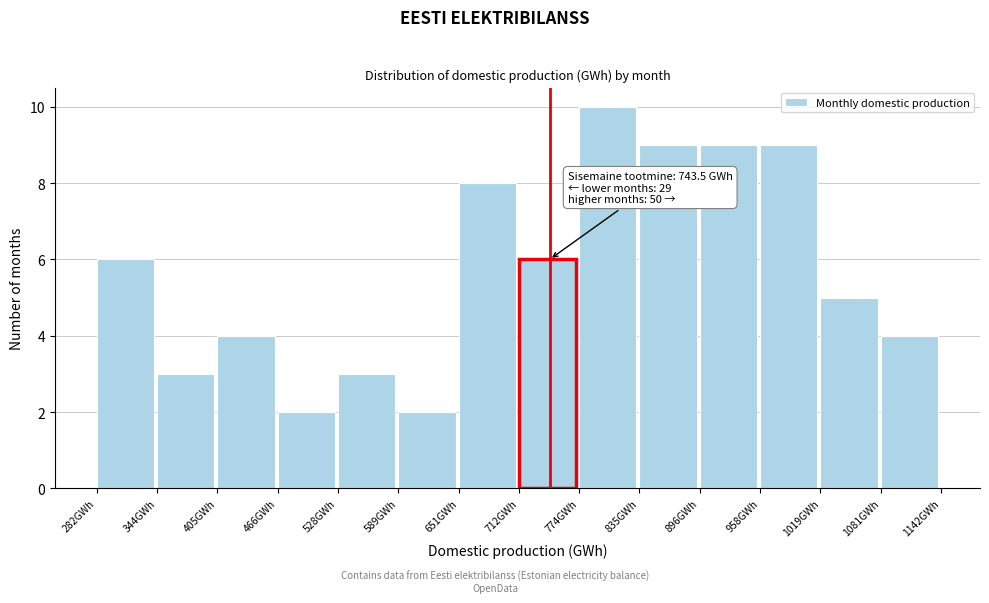

Which range on the x-axis has the tallest bar?

770 to 830